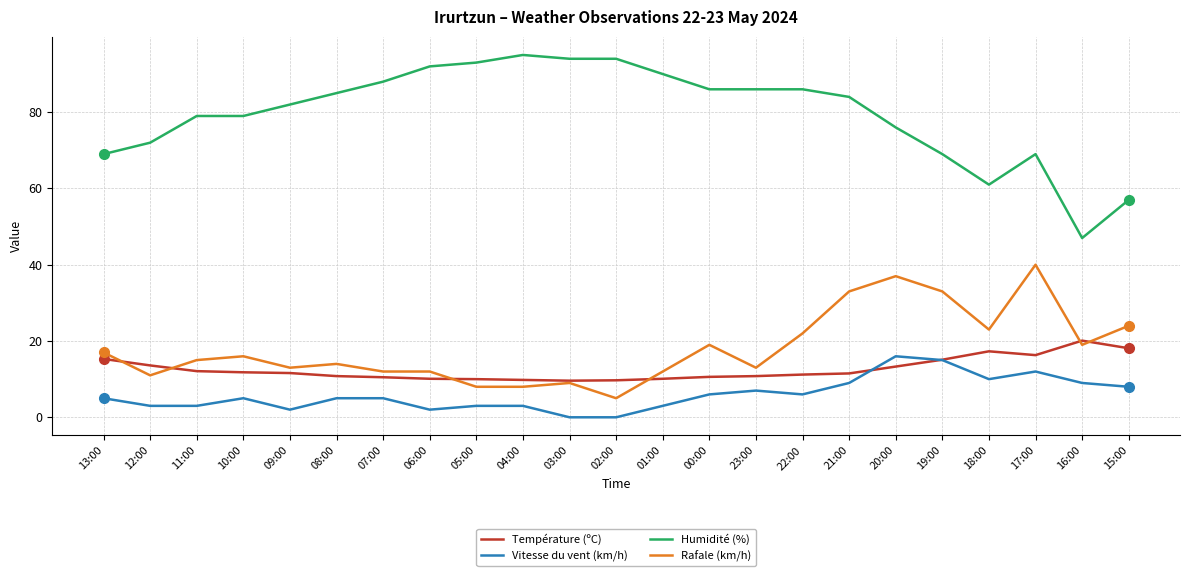

At how many categories does at least one series exceed 30?

23